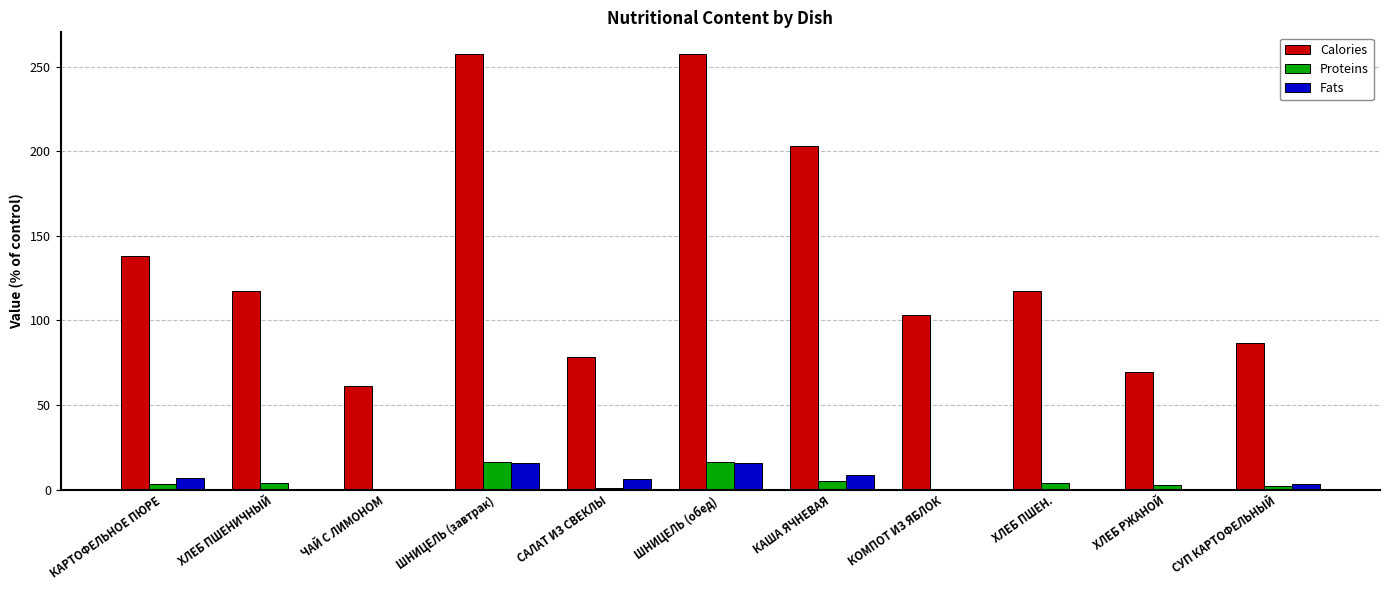

The Calories series shows 342.6 at КАША ЯЧНЕВАЯ. True or false?

False